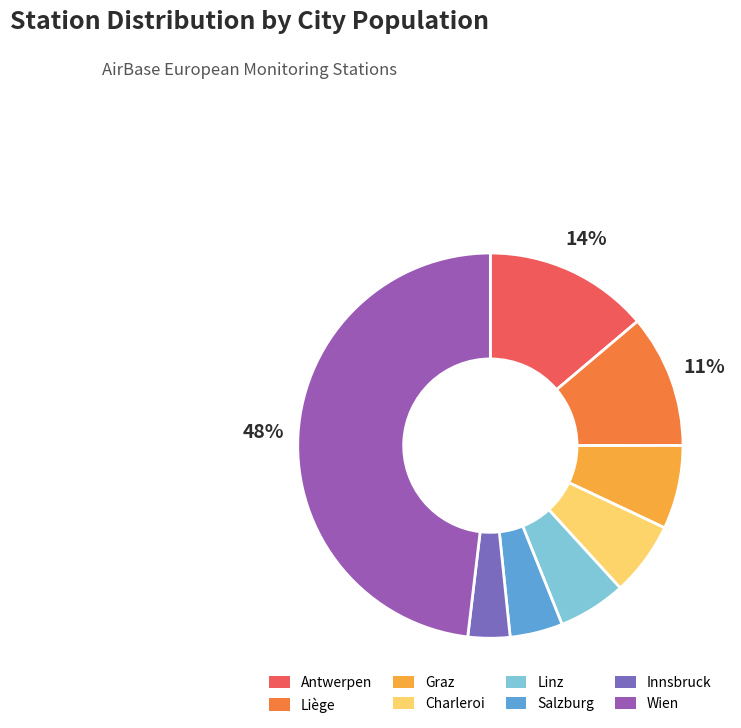

Approximately how many times larger is the value at Liège compared to Antwerpen?

0.8